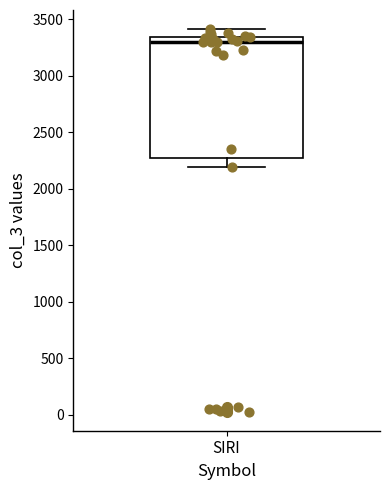

Where is the upper edge of the box for SIRI on the y-axis? The values are not printed on the chart, so give them approximately, as read against the axis.

3350